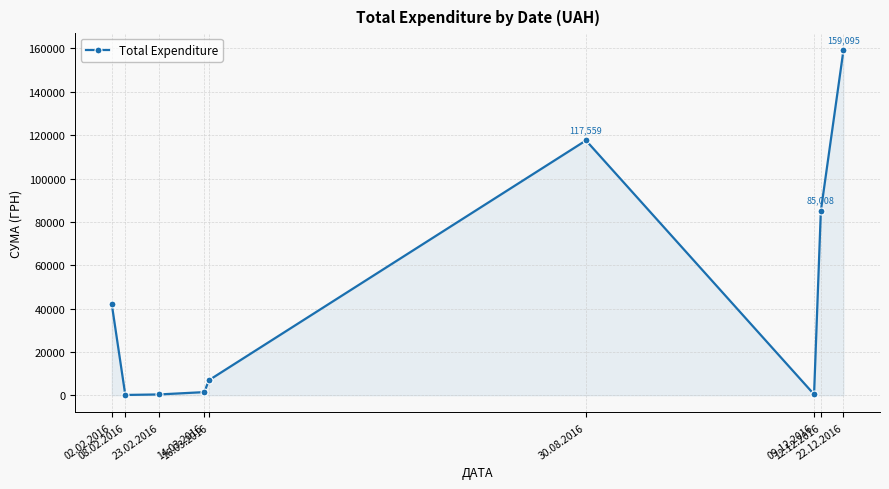

What is the maximum value shown in the chart?

159095.4